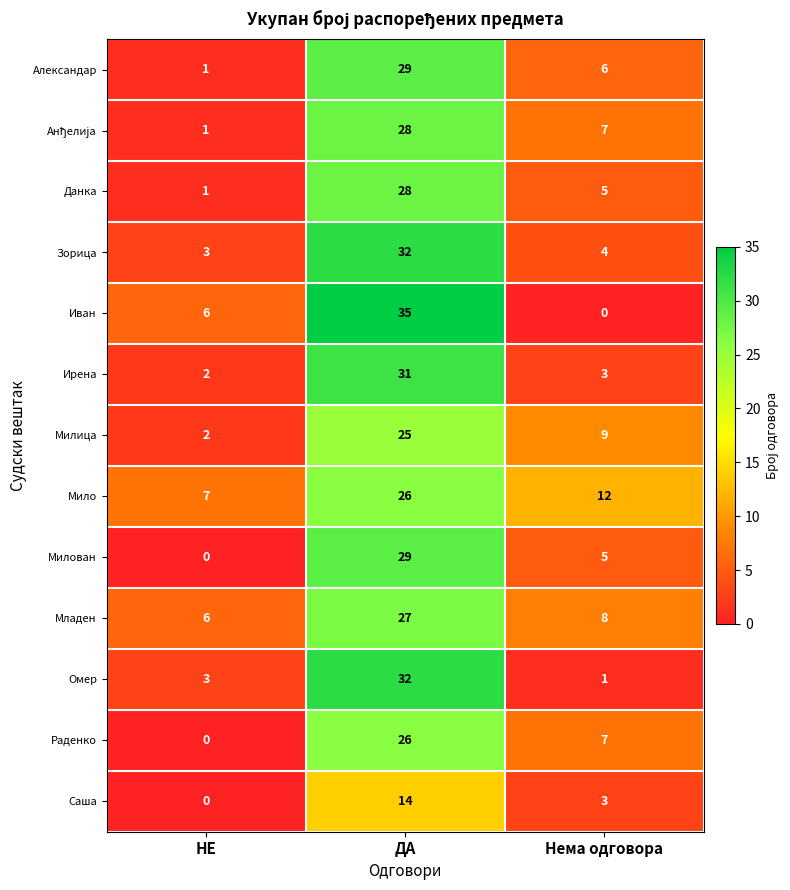

Which series has the largest range (max minus min)?

Иван